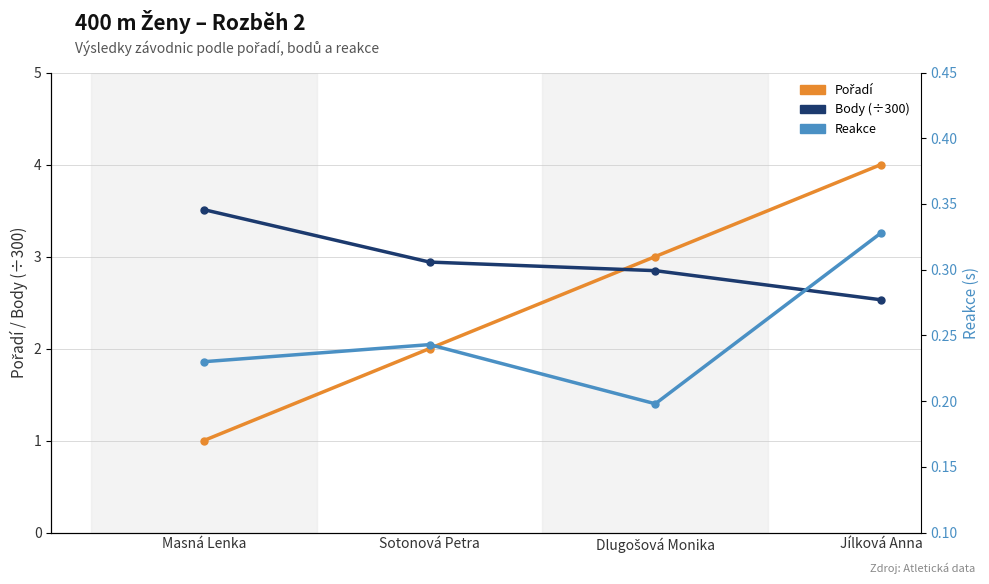

At how many categories does at least one series exceed 3?

2